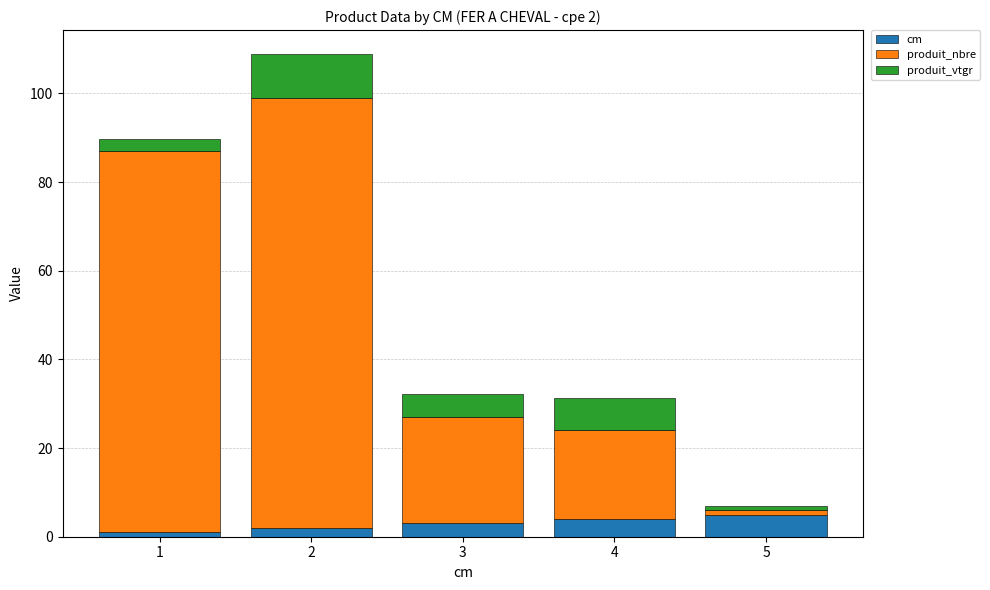

Reading right to left, list the values for the cm series.

5=5.0	4=4.0	3=3.0	2=2.0	1=1.0